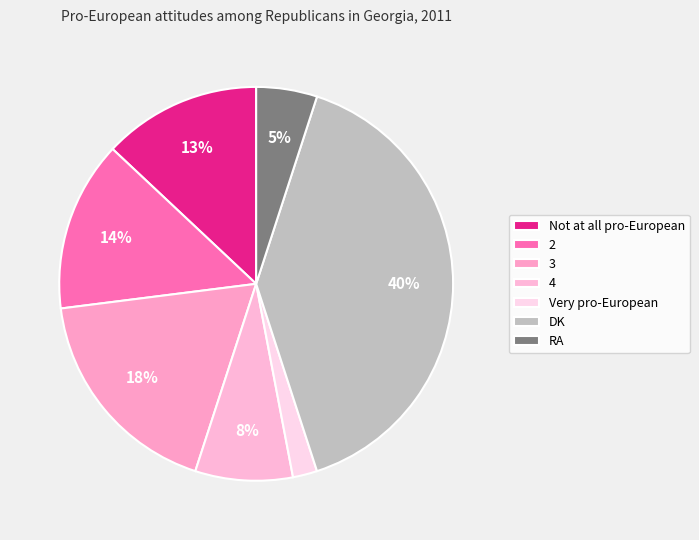

Does 4 represent more than half of the total?

No